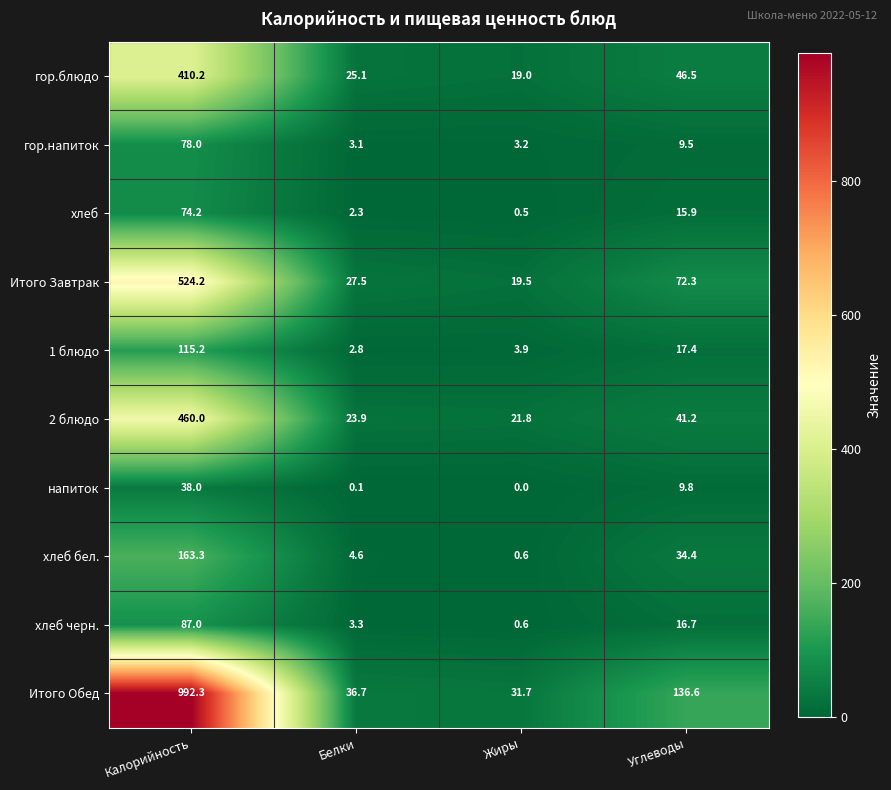

At which category is the sum across all series the highest?

Калорийность